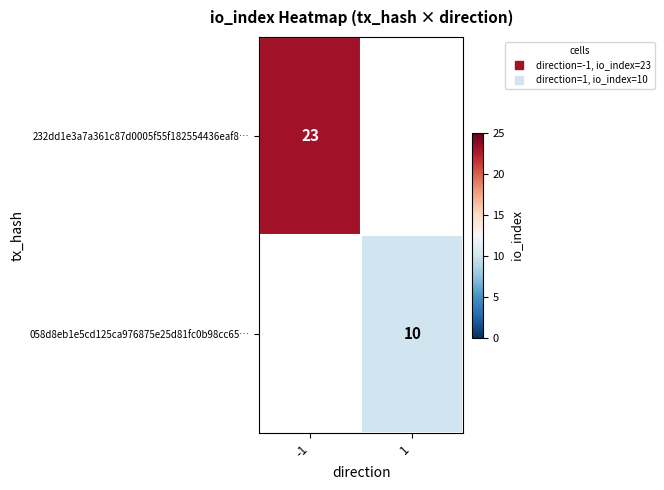

The value of 232dd1e3a7a361c87d0005f55f182554436eaf8… at -1 is 30.5. True or false?

False